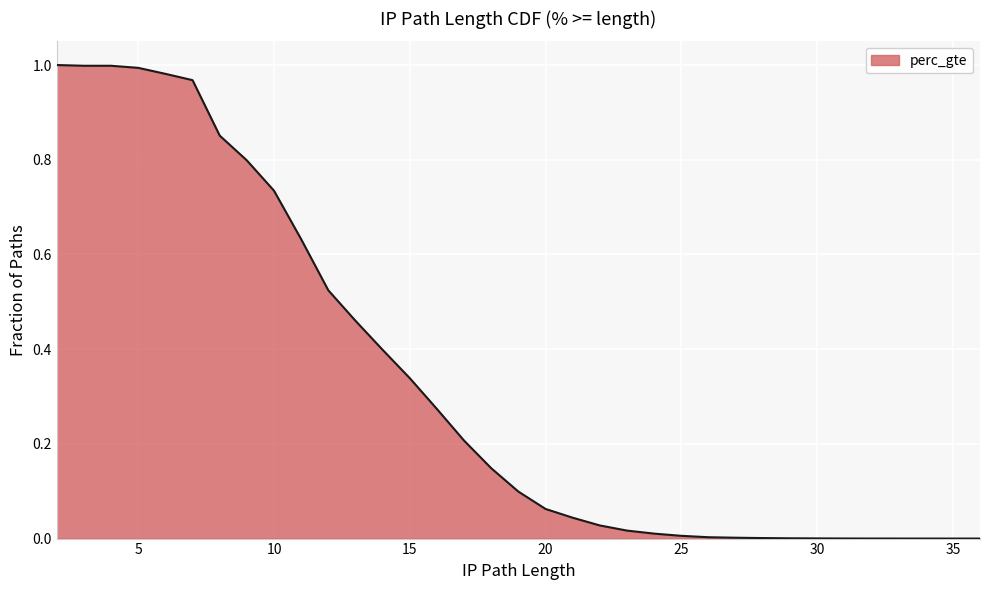

Reading left to right, extract all data points from this chart.

1.0	1.0	1.0	1.0	1.0	1.0	0.9	0.8	0.7	0.6	0.5	0.5	0.4	0.3	0.3	0.2	0.1	0.1	0.1	0.0	0.0	0.0	0.0	0.0	0.0	0.0	0.0	0.0	0.0	0.0	0.0	0.0	0.0	0.0